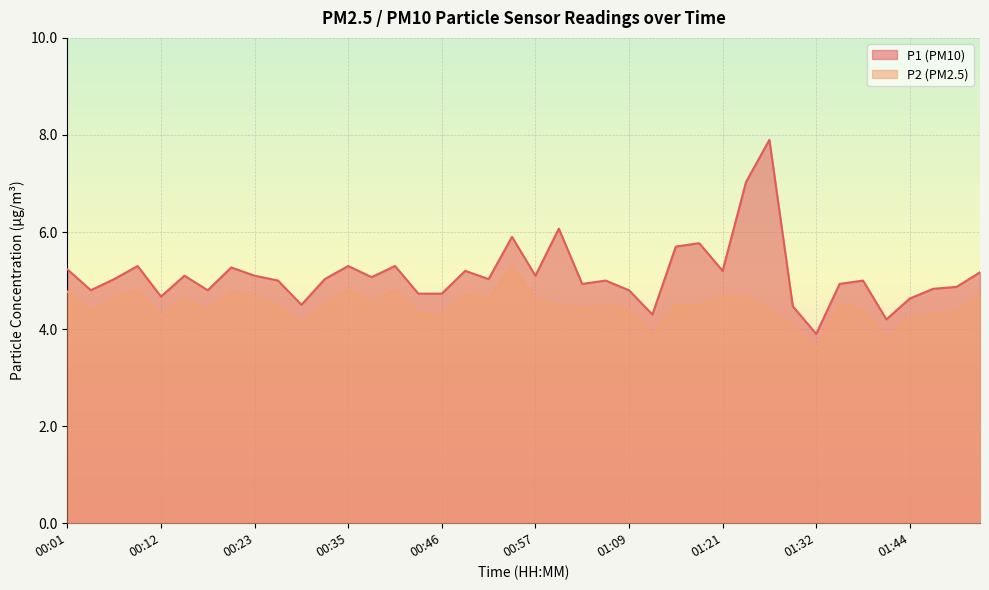

What is the difference between the maximum and minimum values in the P1 series?

4.0